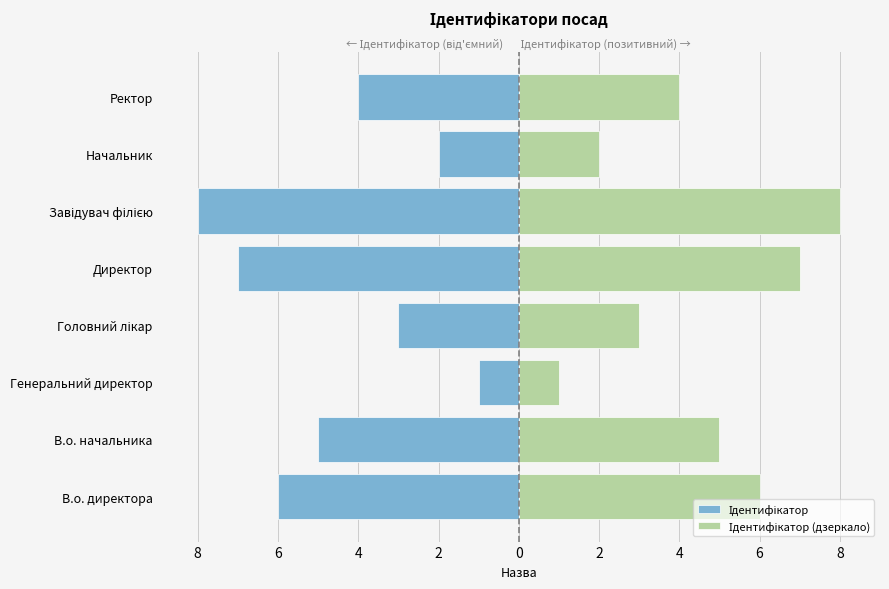

How many data points in Ідентифікатор (дзеркало) are less than 5?

4